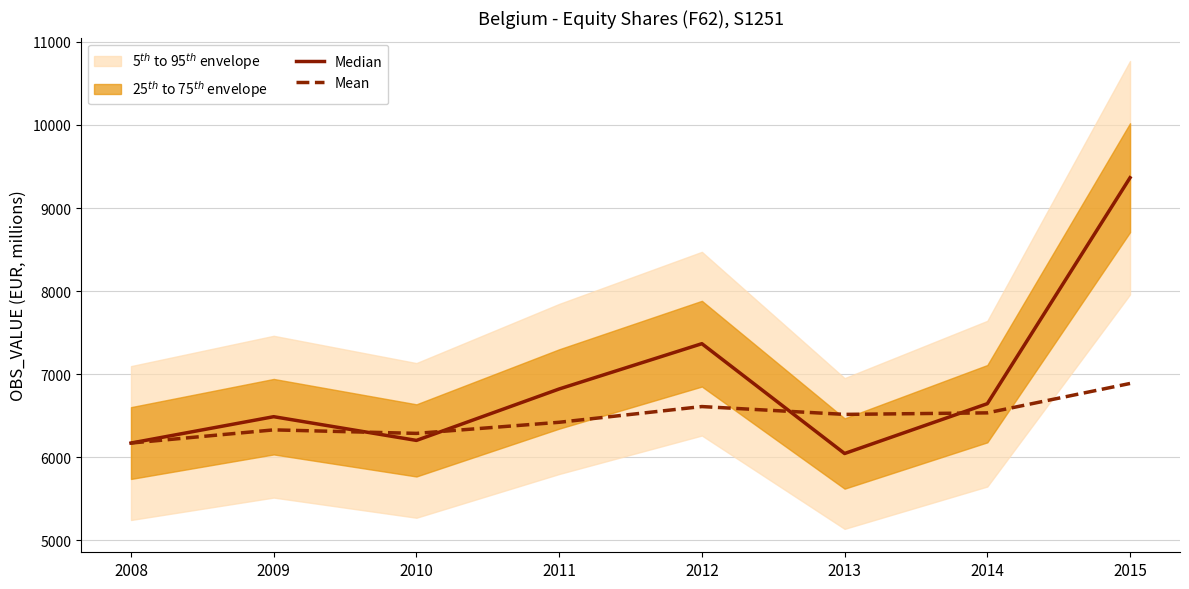

What is the value of the Mean point at the 3rd from the left?

6288.8